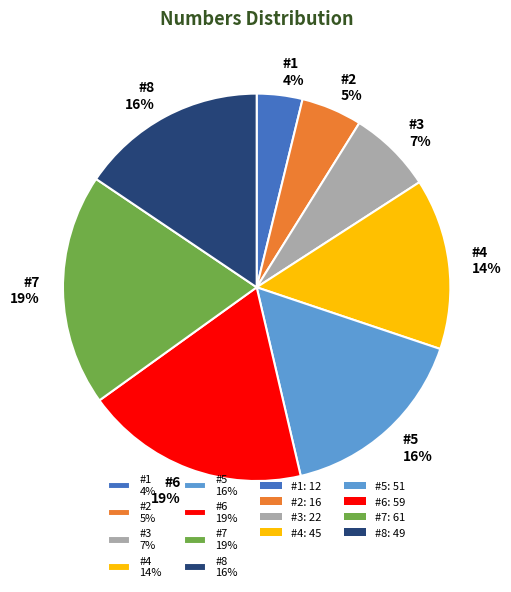

How many segments does this pie chart have?

8